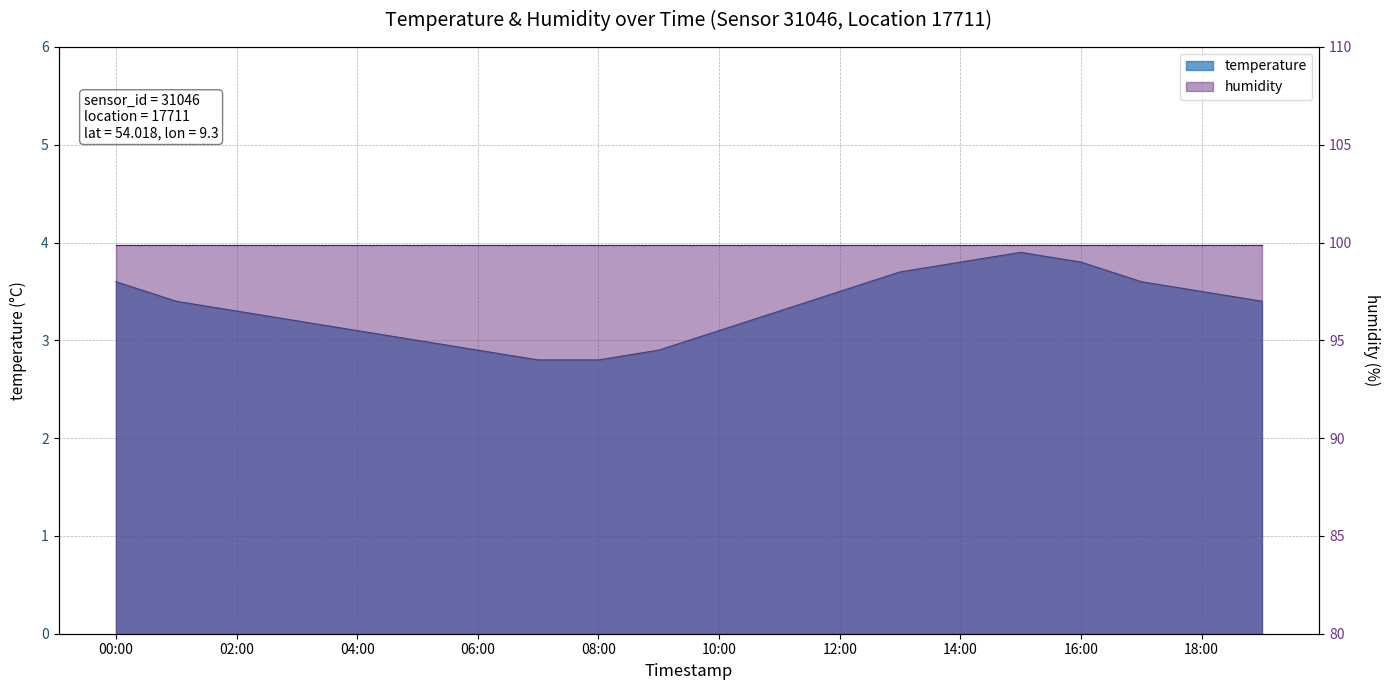

Rank the categories by value from highest to lowest.

15:00, 14:00, 16:00, 13:00, 00:00, 17:00, 12:00, 18:00, 01:00, 19:00, 02:00, 11:00, 03:00, 04:00, 10:00, 05:00, 06:00, 09:00, 07:00, 08:00